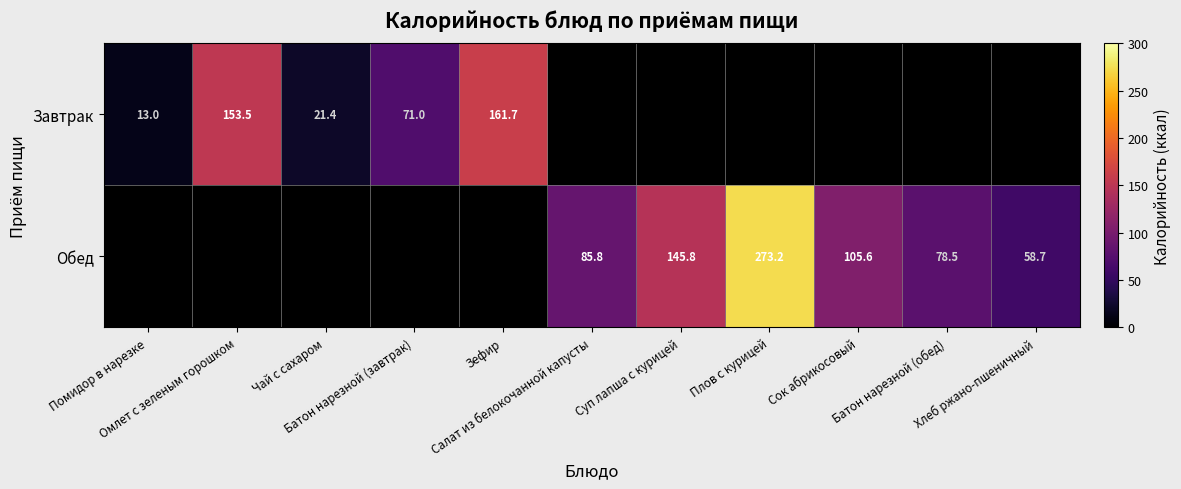

At how many categories does at least one series exceed 163?

1